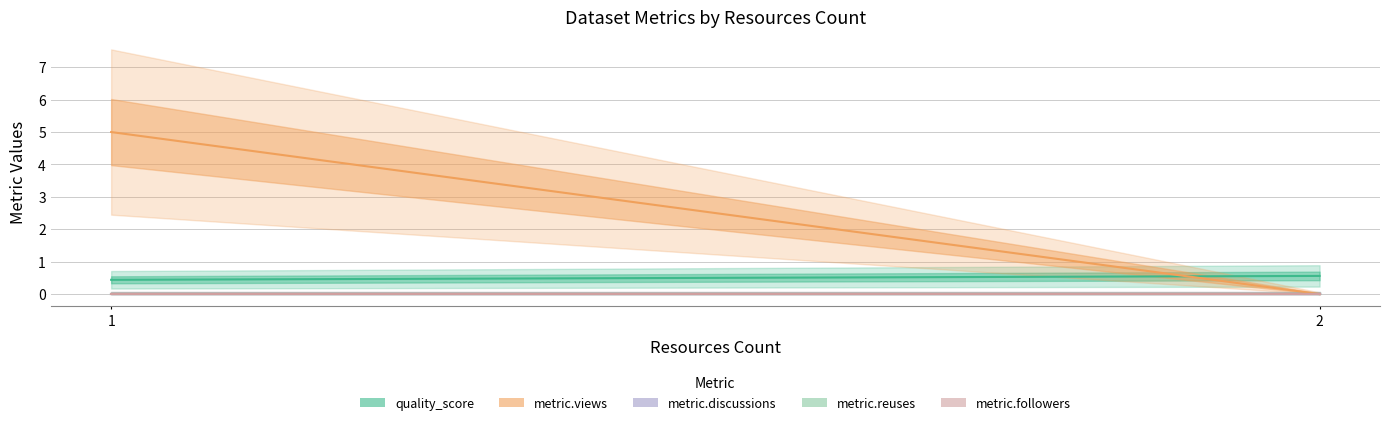

The quality_score series shows 0.6 at 2. True or false?

True